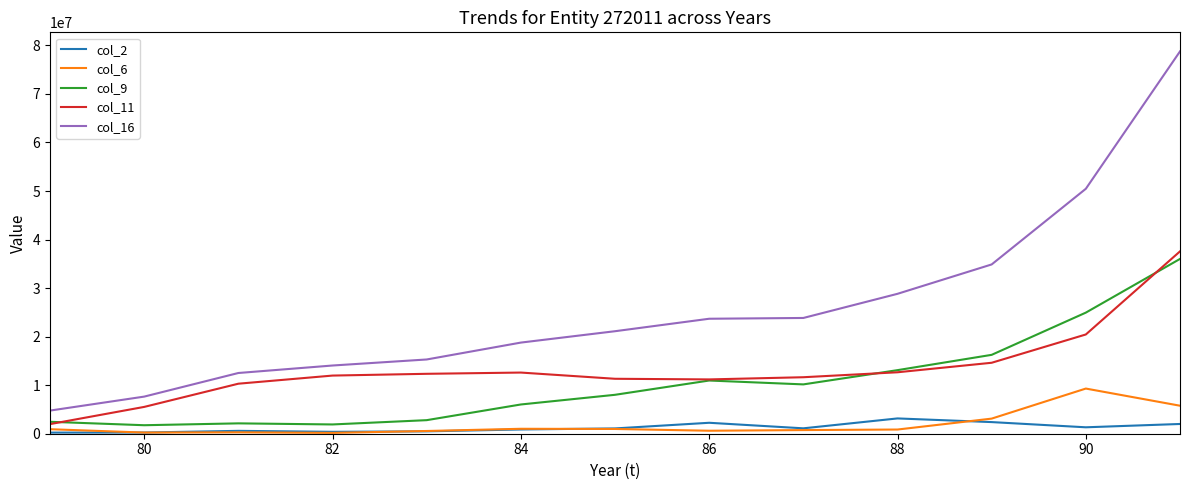

Which series has the largest range (max minus min)?

col_16